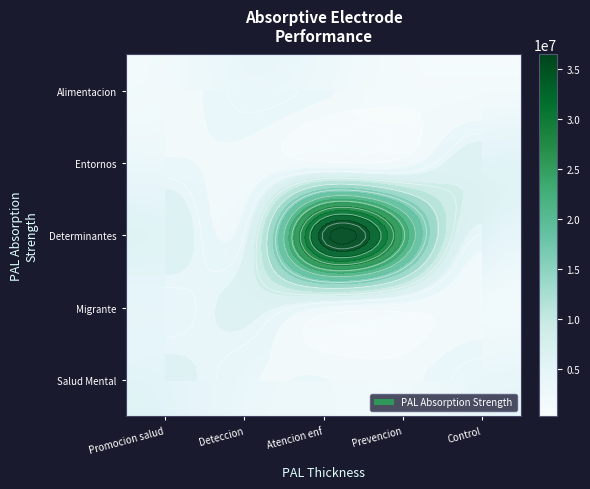

The Salud Mental series shows 4861476 at Control. True or false?

True